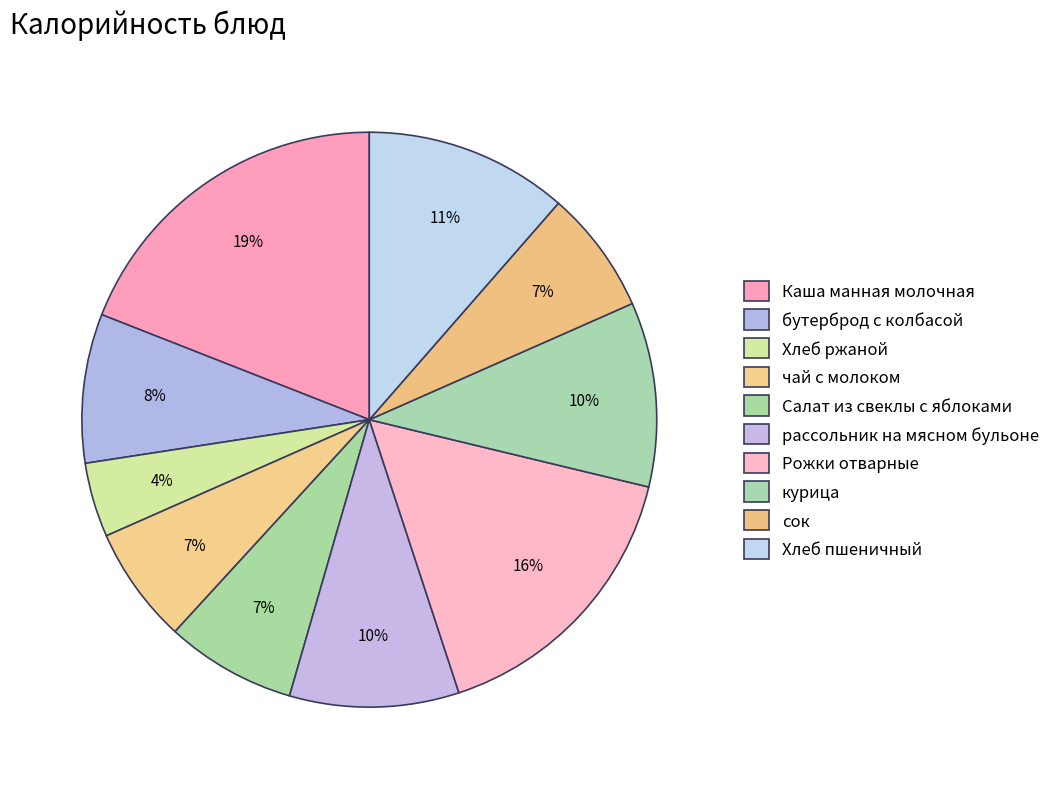

To the nearest percent, what is the difference between the чай с молоком and курица slice percentages?

4%